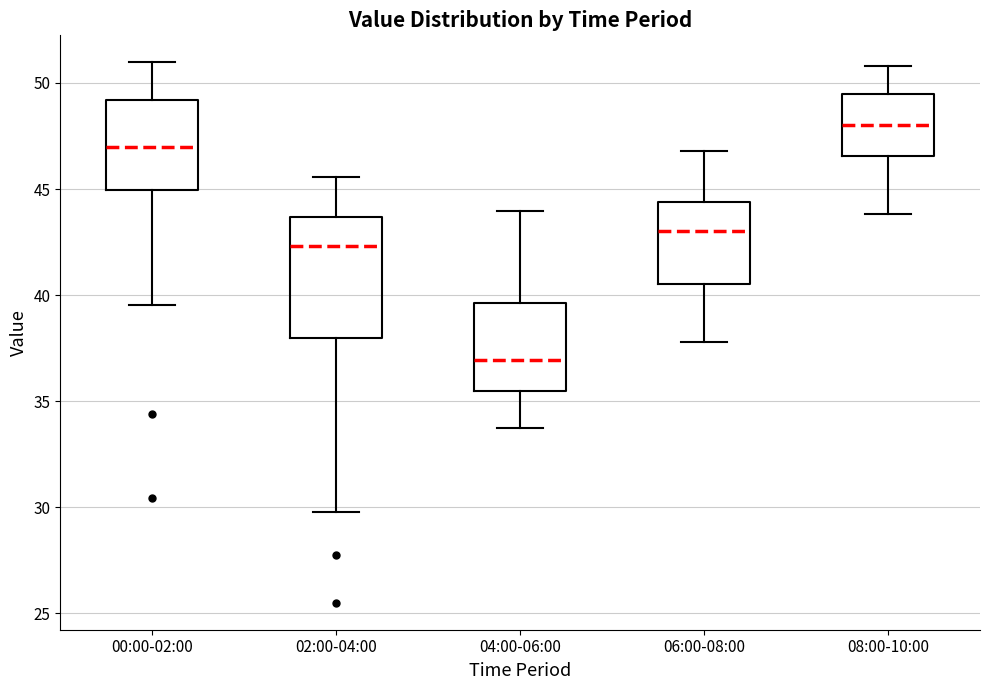

Reading left to right, read every box against the y-axis: the position of its median line, the range the box covers, and the ends of its whiskers. The values are not printed on the chart, so give them approximately, as read against the axis.

00:00-02:00: median 47.0, box 45.0 to 49.0, whiskers 39.5 to 51.0
02:00-04:00: median 42.5, box 38.0 to 43.5, whiskers 30.0 to 45.5
04:00-06:00: median 37.0, box 35.5 to 39.5, whiskers 34.0 to 44.0
06:00-08:00: median 43.0, box 40.5 to 44.5, whiskers 38.0 to 47.0
08:00-10:00: median 48.0, box 46.5 to 49.5, whiskers 44.0 to 51.0